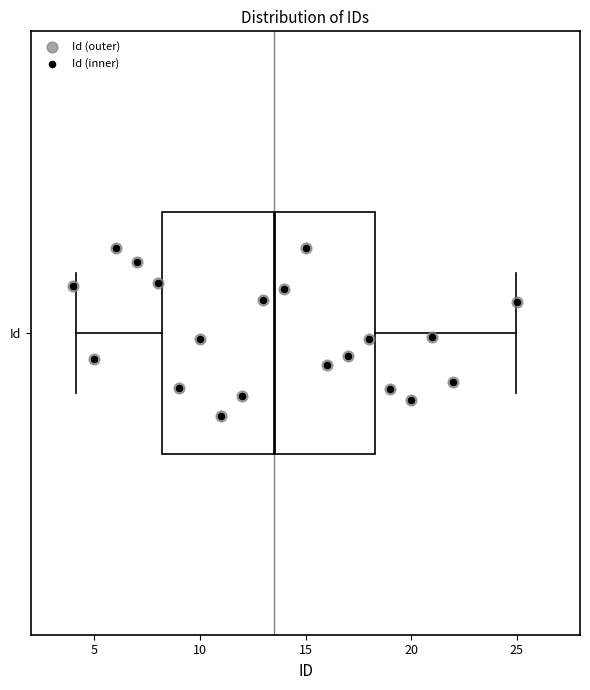

Read this box plot against the x-axis: the position of the median line, the range covered by the box, and the ends of both whiskers. The values are not printed on the chart, so give them approximately, as read against the axis.

median 13.5, box 8.0 to 18.5, whiskers 4.0 to 25.0